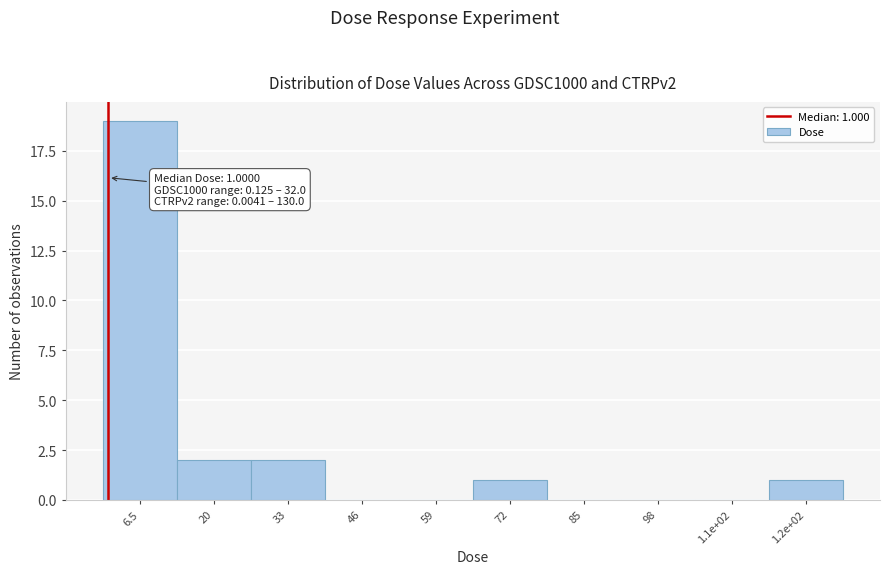

Reading right to left, transcribe all the data shown in this chart.

1.2e+02=1	1.1e+02=0	98=0	85=0	72=1	59=0	46=0	33=2	20=2	6.5=19